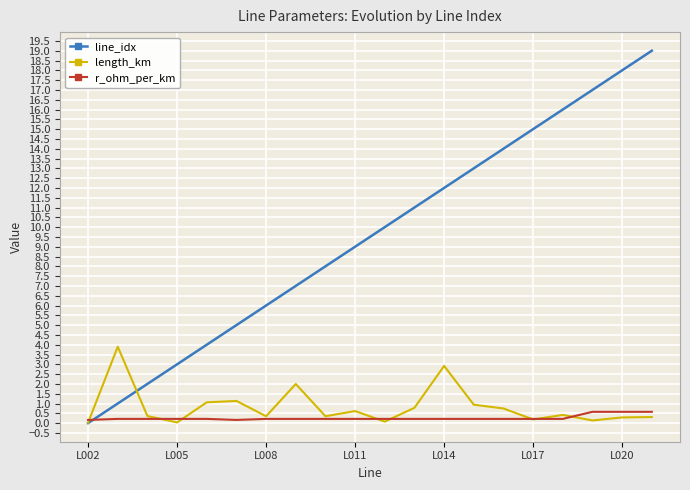

Which series has the largest total across all categories?

line_idx